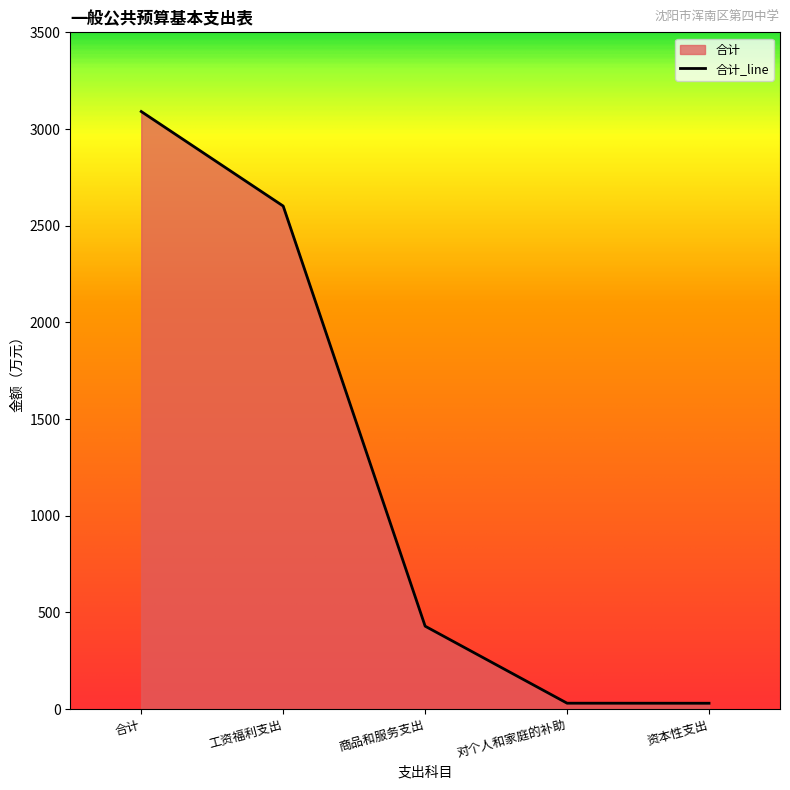

What is the difference between the maximum and minimum values?

3060.4